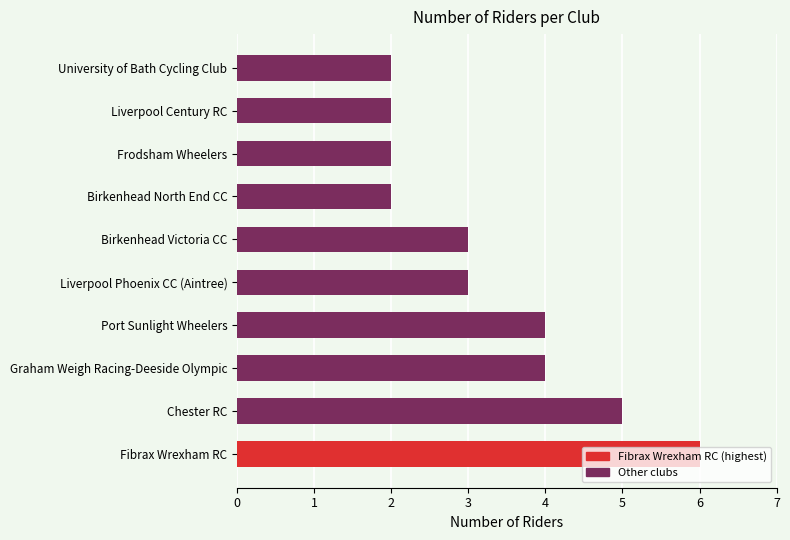

True or false: the data shows 4 at Port Sunlight Wheelers.

True